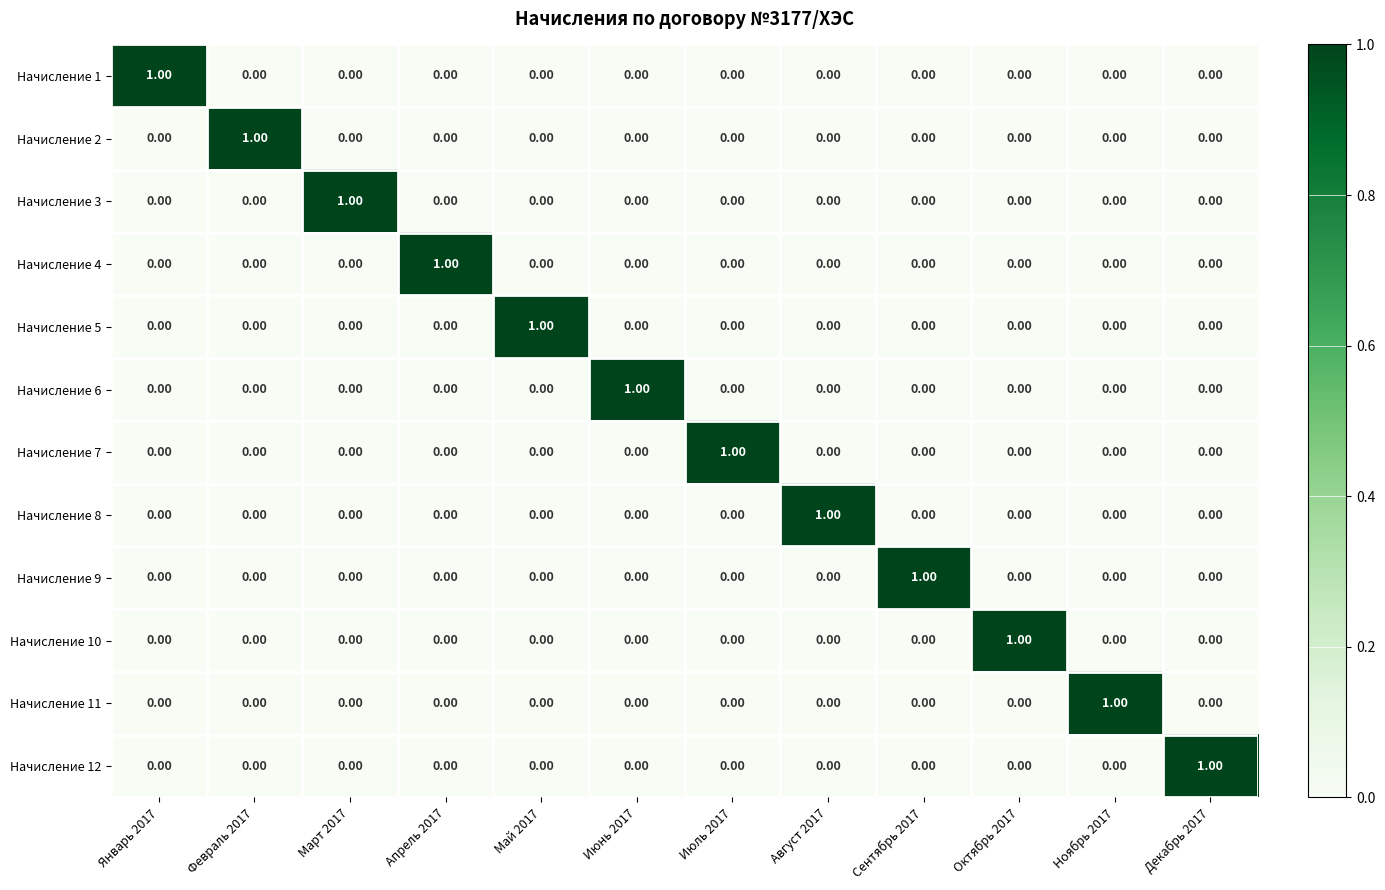

How many series are shown in this chart?

12